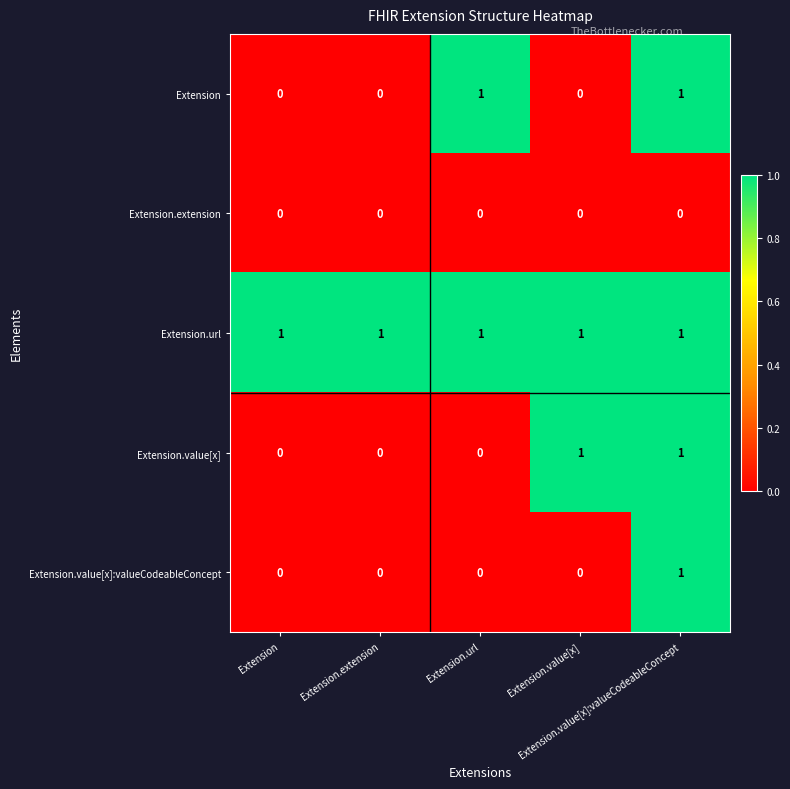

At how many categories does at least one series exceed 0?

5